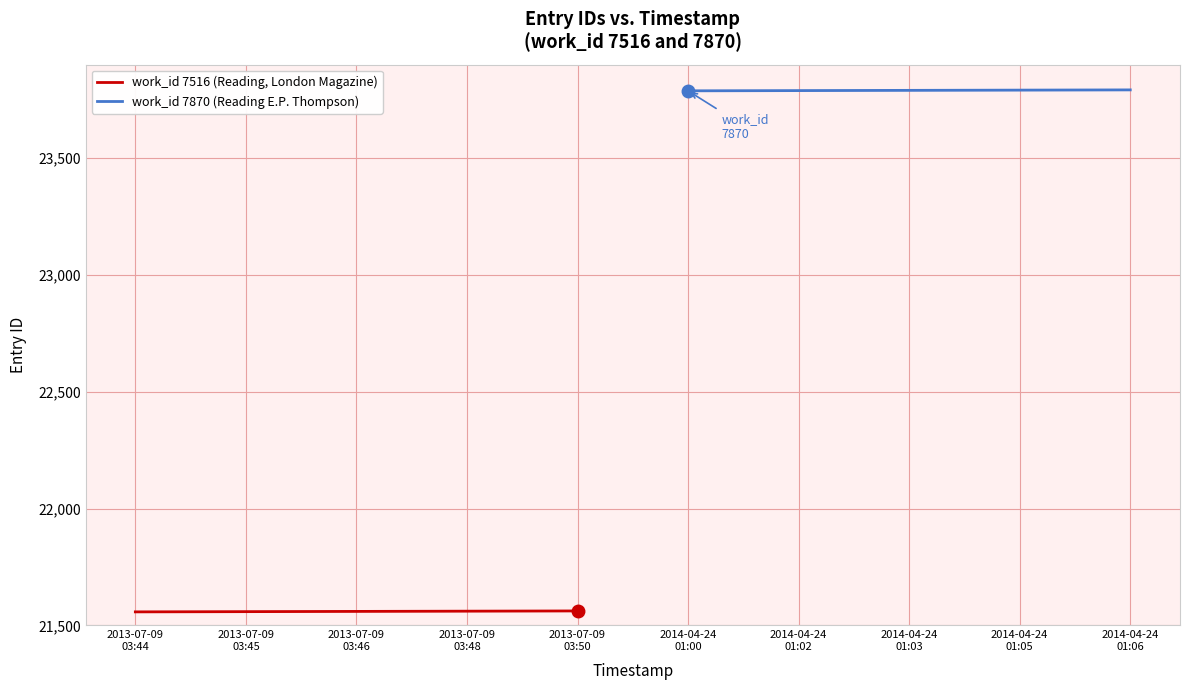

What is the minimum value for work_id 7516 (Reading, London Magazine)?

21558